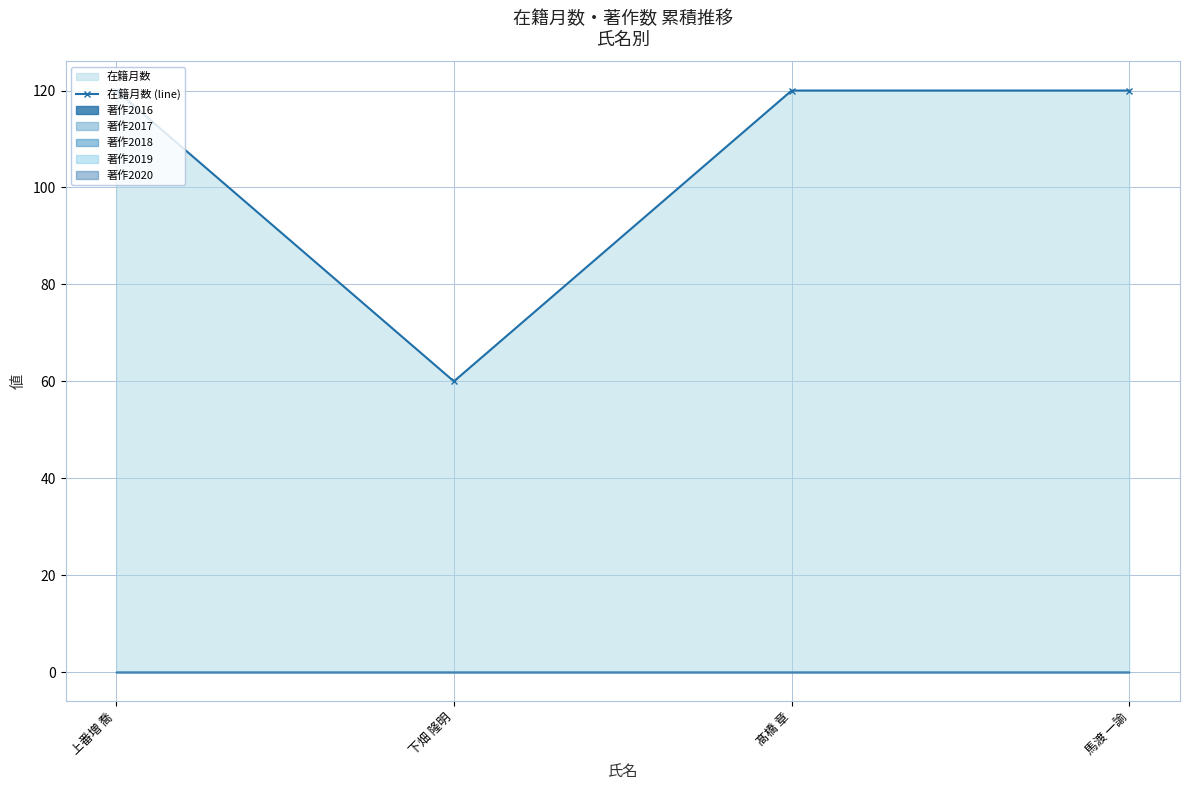

The 在籍月数 (line) series shows 60 at 下畑 隆明. True or false?

True